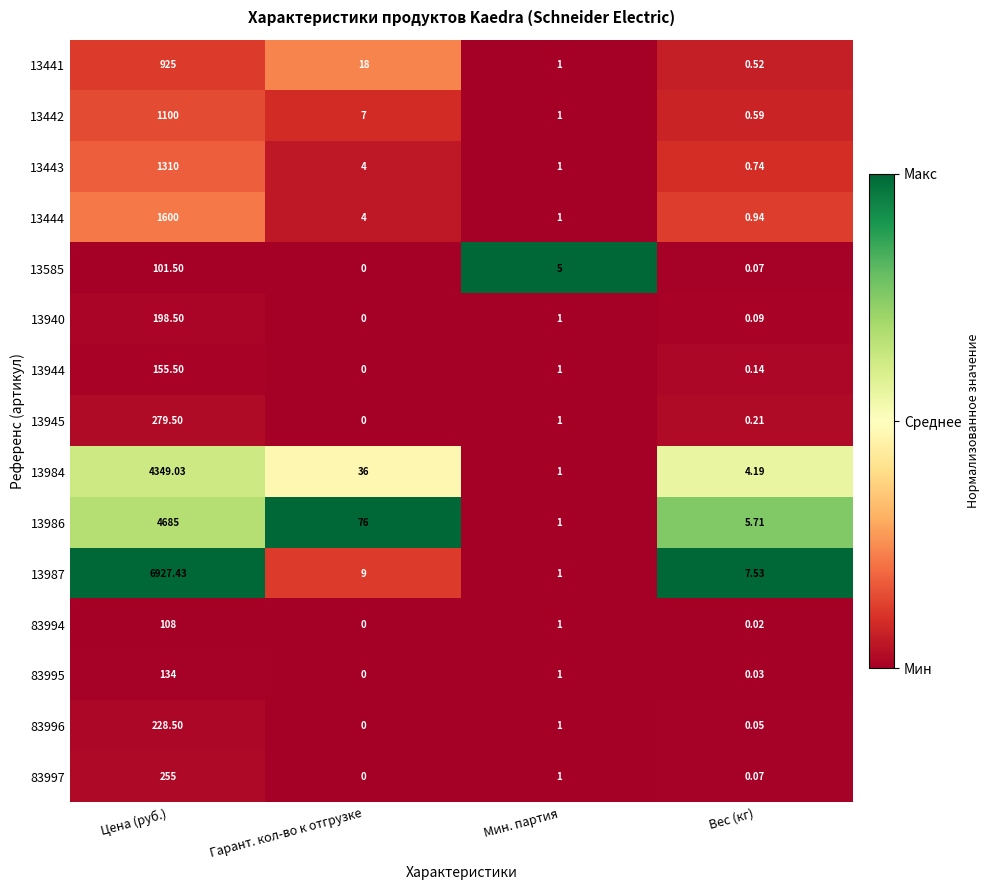

Between Цена (руб.) and Гарант. кол-во к отгрузке, which series saw the biggest shift?

13987